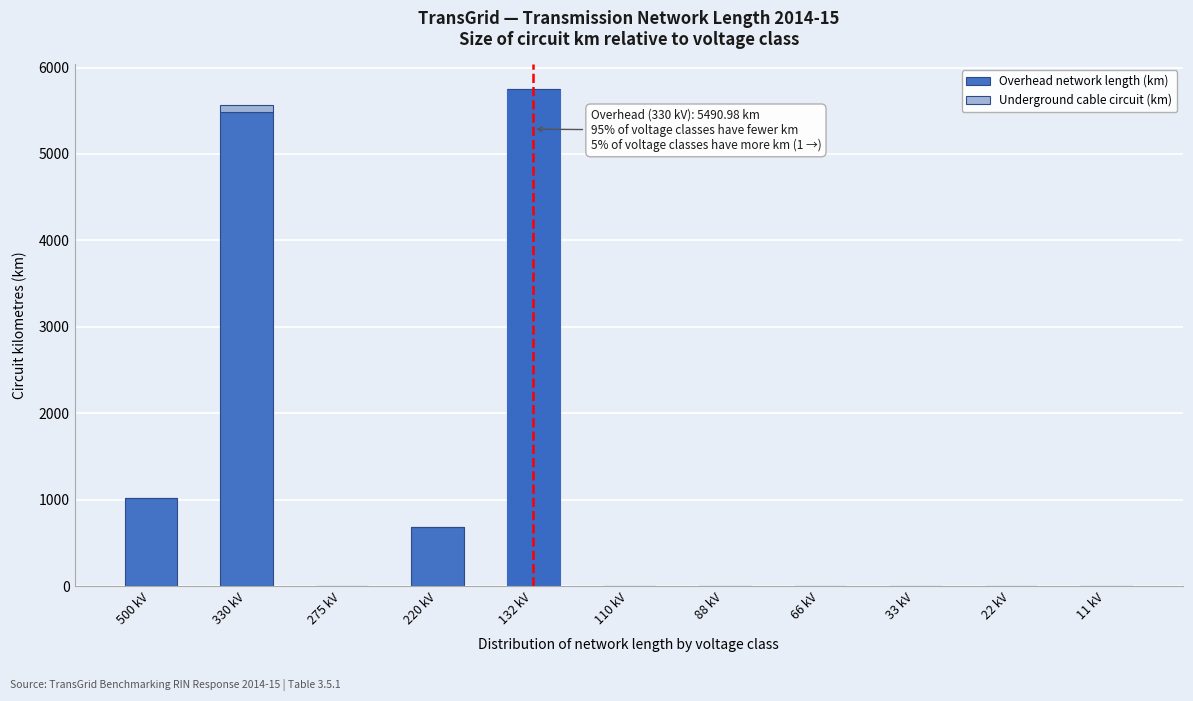

Reading left to right, list the values for the Overhead network length (km) series.

500 kV=1023.7	330 kV=5491.0	275 kV=0.0	220 kV=681.1	132 kV=5746.7	110 kV=0.0	88 kV=0.0	66 kV=0.0	33 kV=0.0	22 kV=0.0	11 kV=0.0